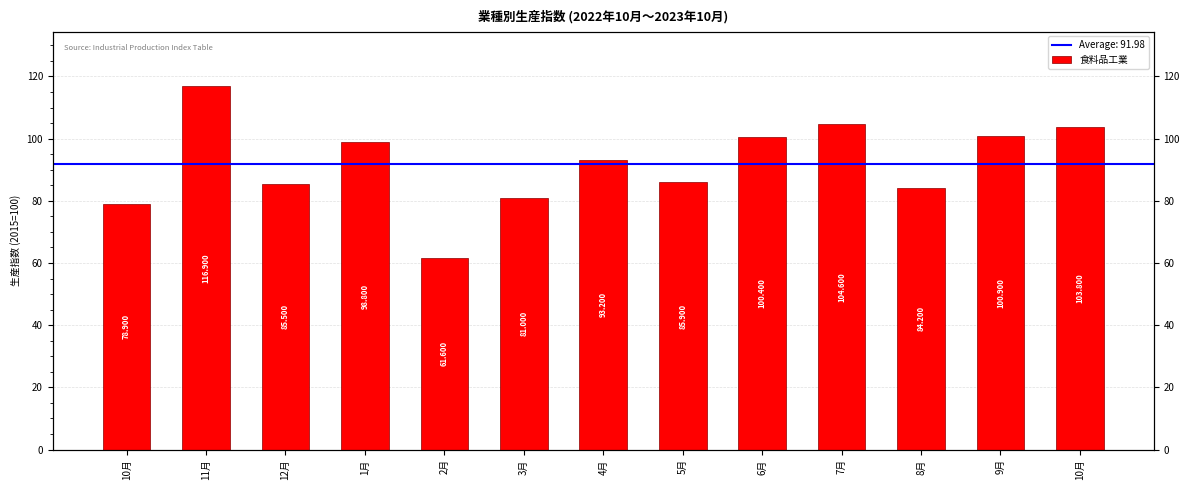

How many bars are there in total?

13